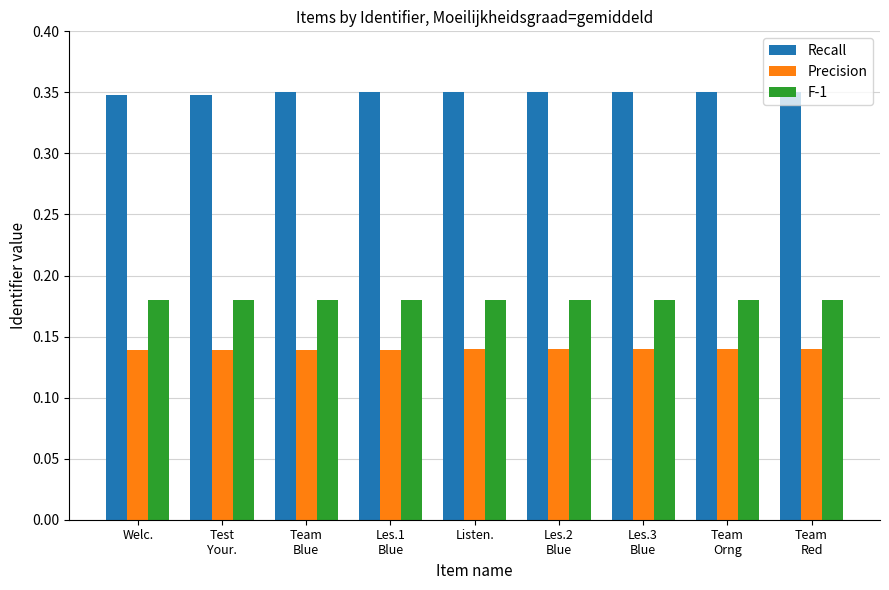

Rank the series by their average value, from highest to lowest.

Recall, F-1, Precision